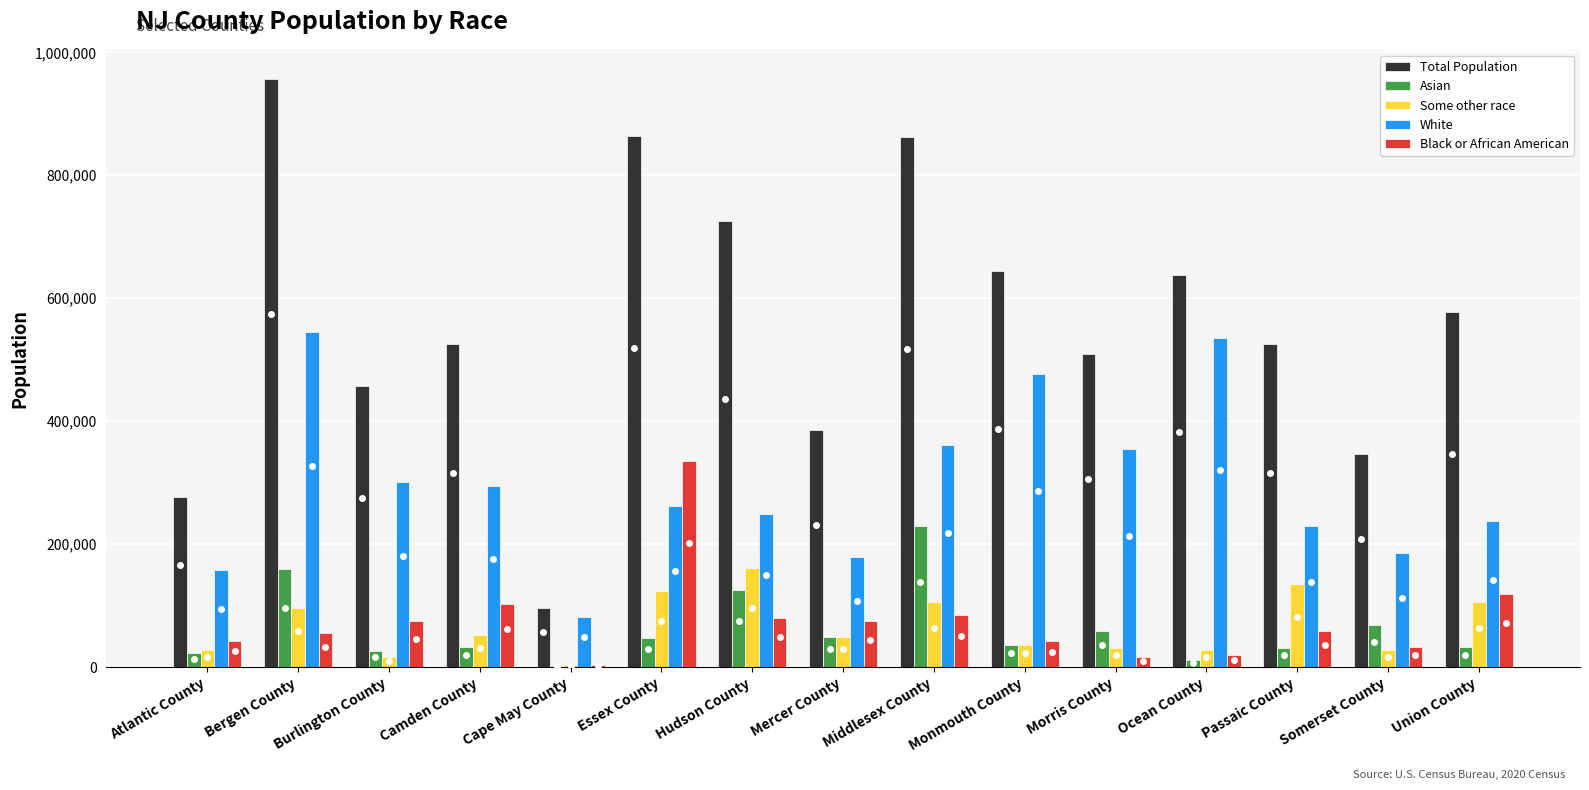

The value of Black or African American at Union County is 118062. True or false?

True